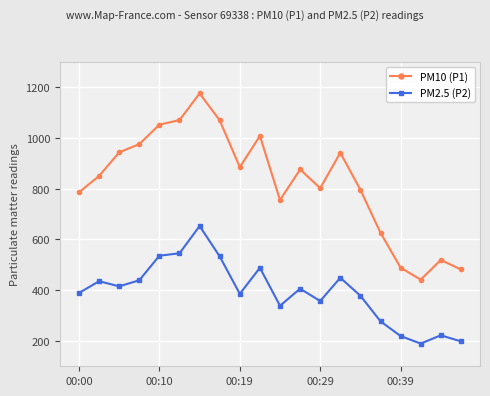

At how many categories does at least one series exceed 835?

11